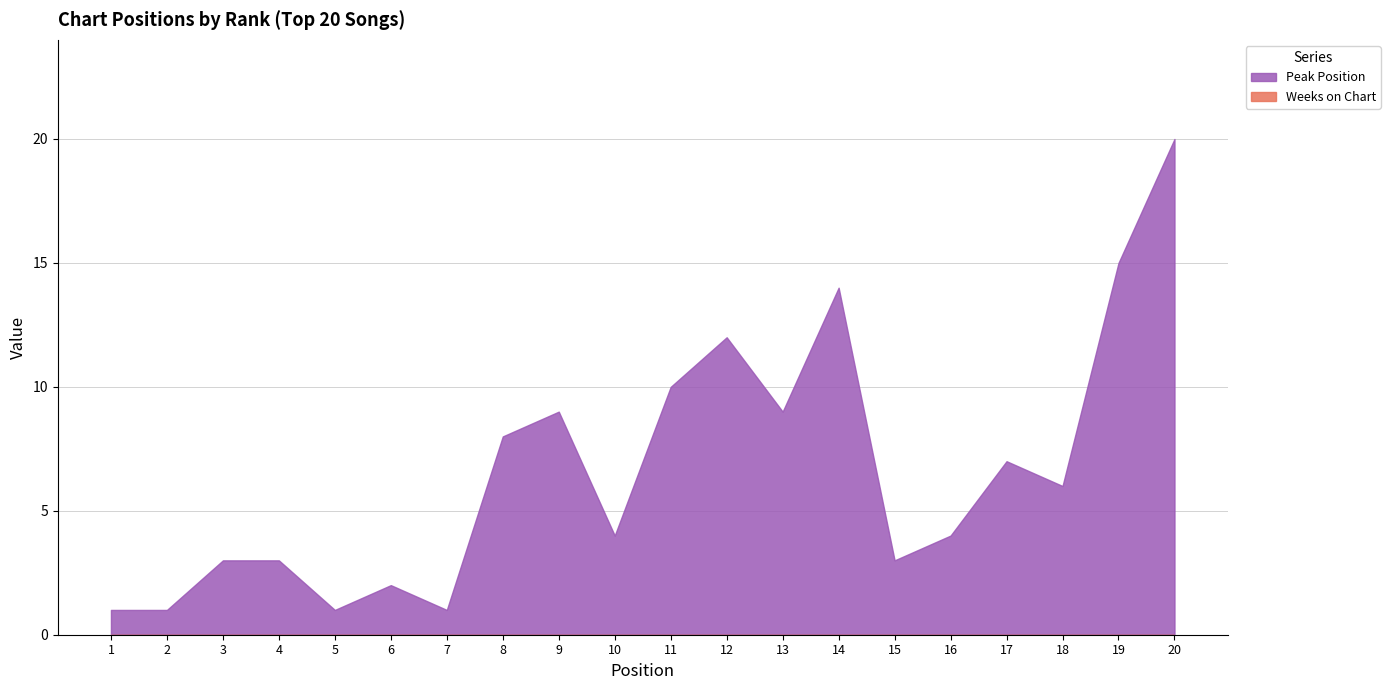

At which label is Weeks on Chart closest to 0?

1